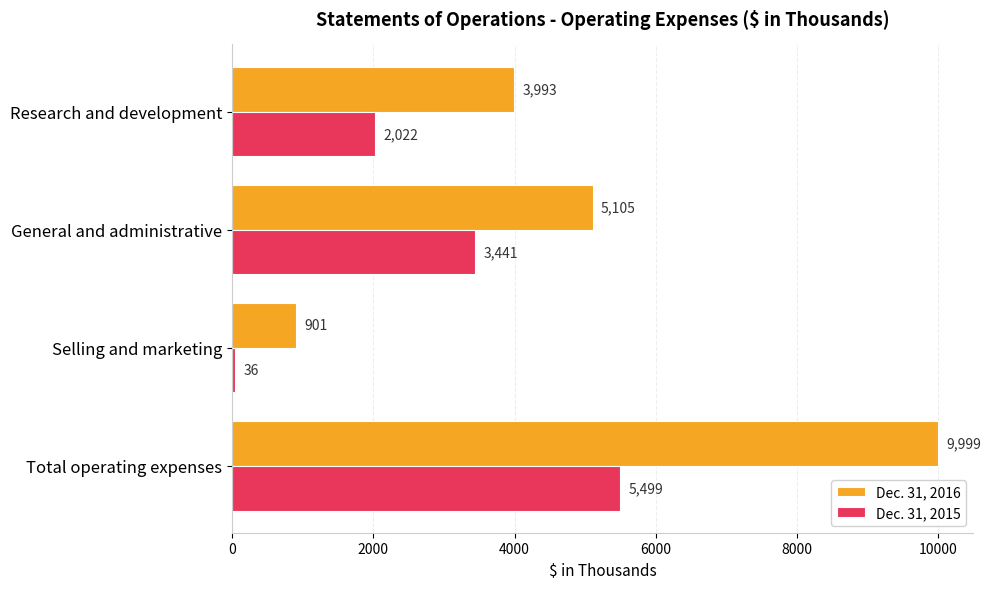

List the series in order of their overall mean, lowest first.

Dec. 31, 2015, Dec. 31, 2016